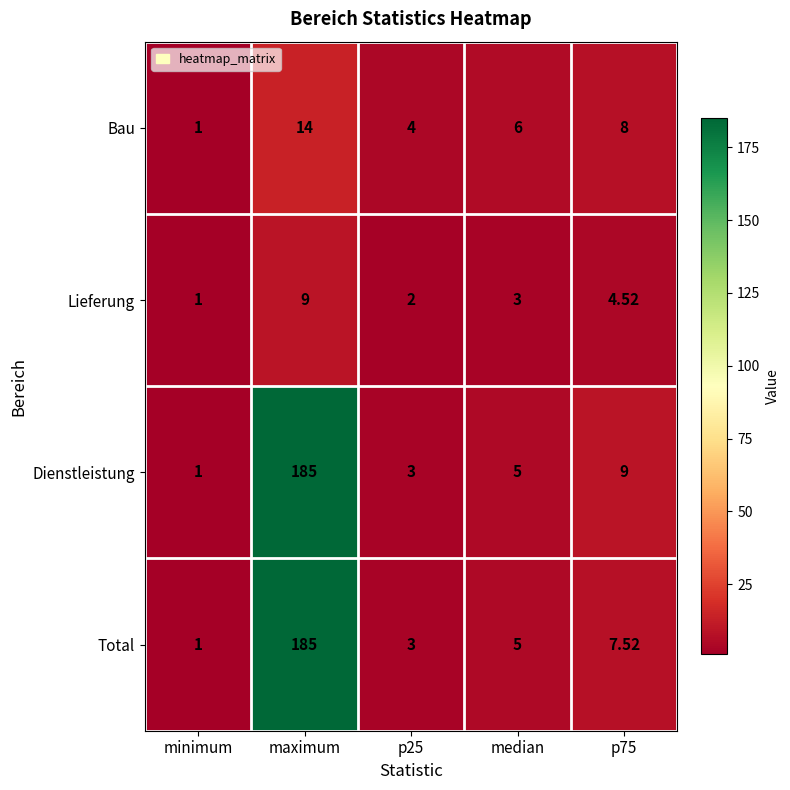

Which category has the highest value across all series?

maximum